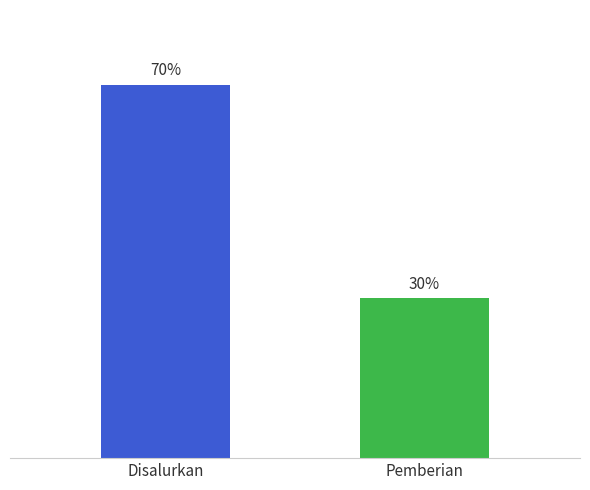

What is the label of the 1st bar from the left?

Disalurkan